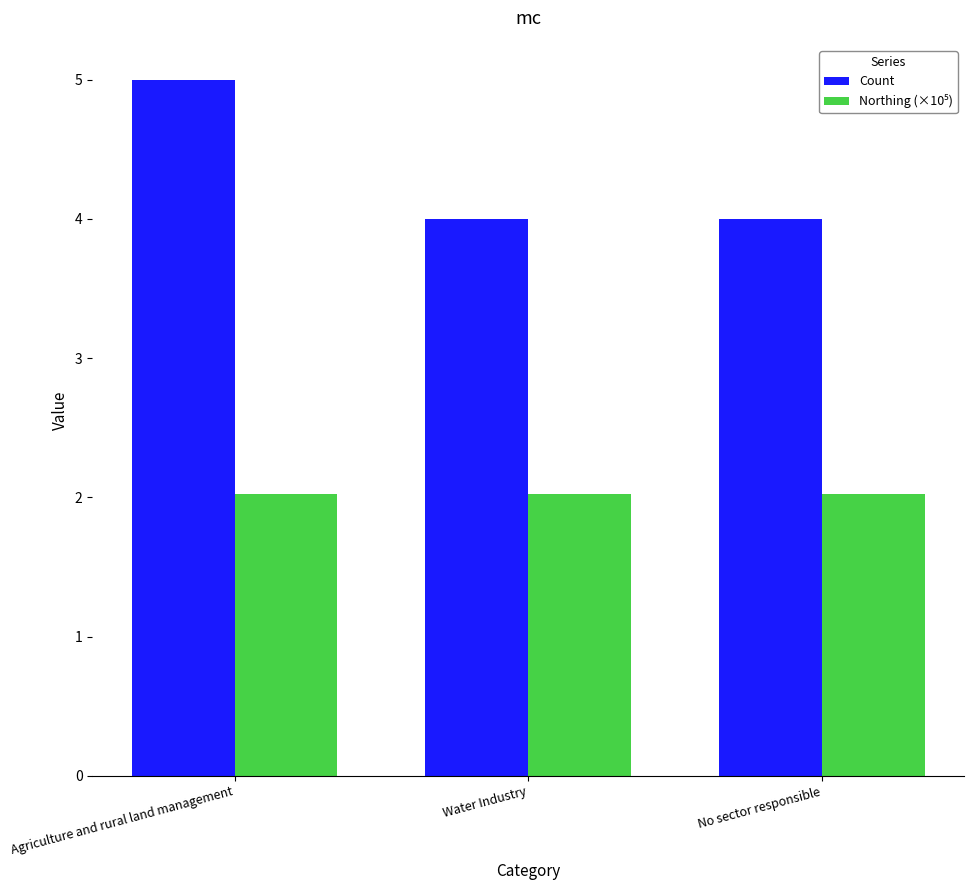

What is the approximate value of Count at Water Industry?

4.0